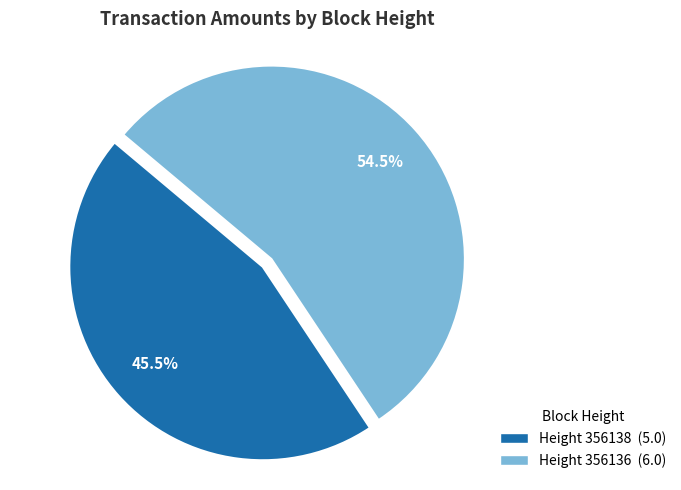

Combined, do Height 356138 (5.0) and Height 356136 (6.0) account for over 50%?

Yes